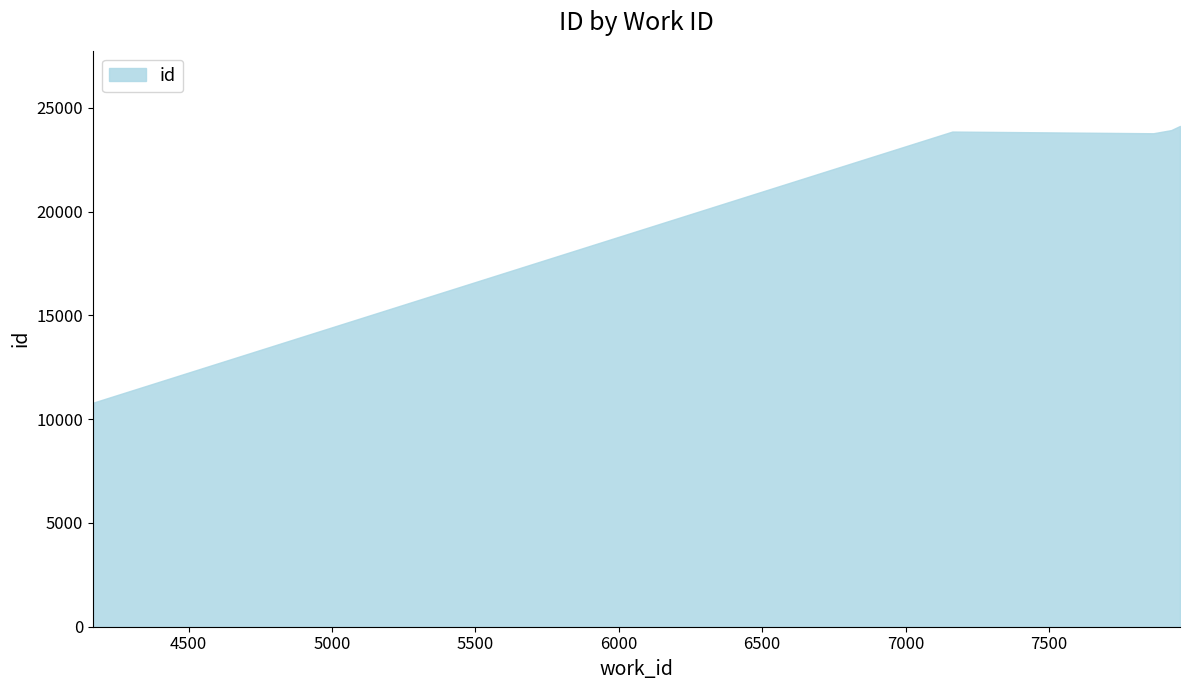

What is the maximum value shown in the chart?

24130